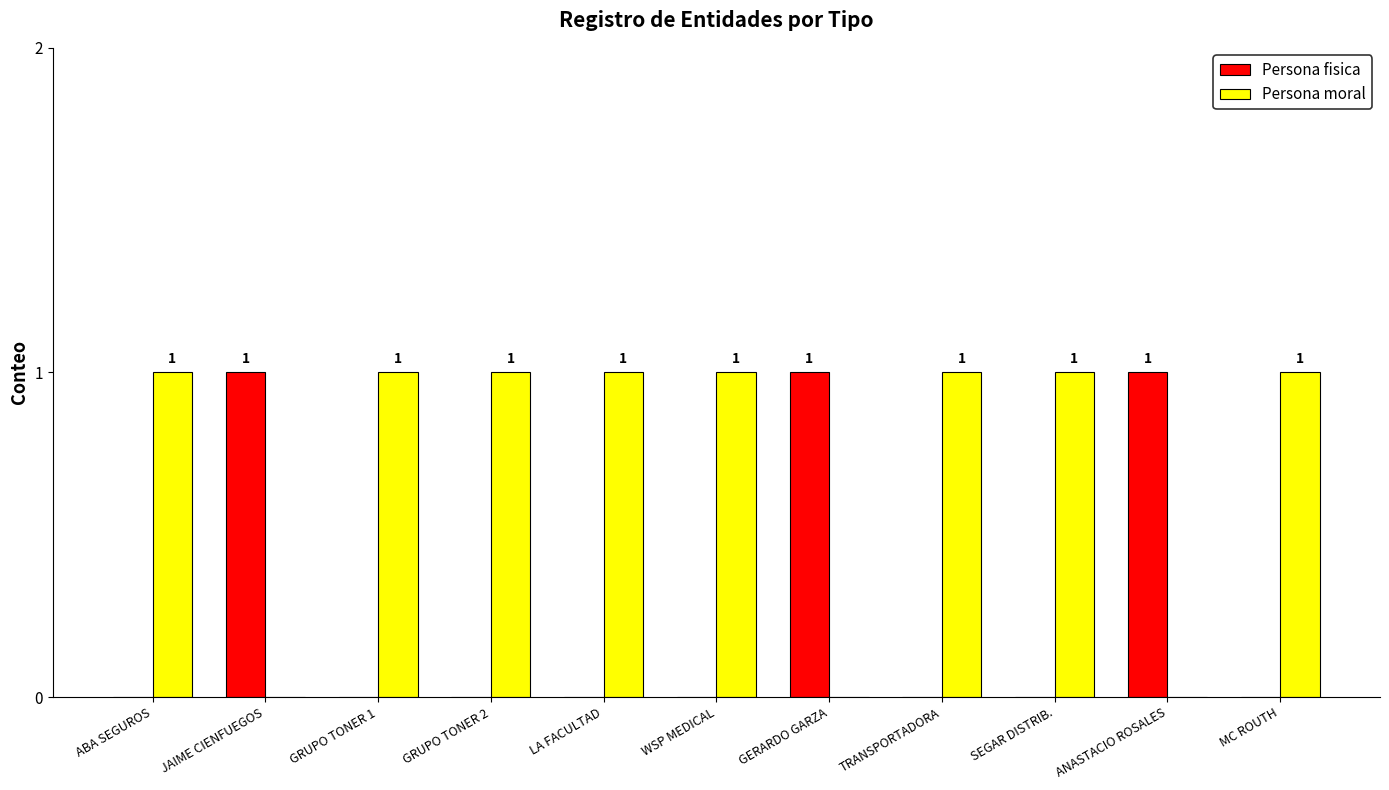

Which series has the largest total across all categories?

Persona moral